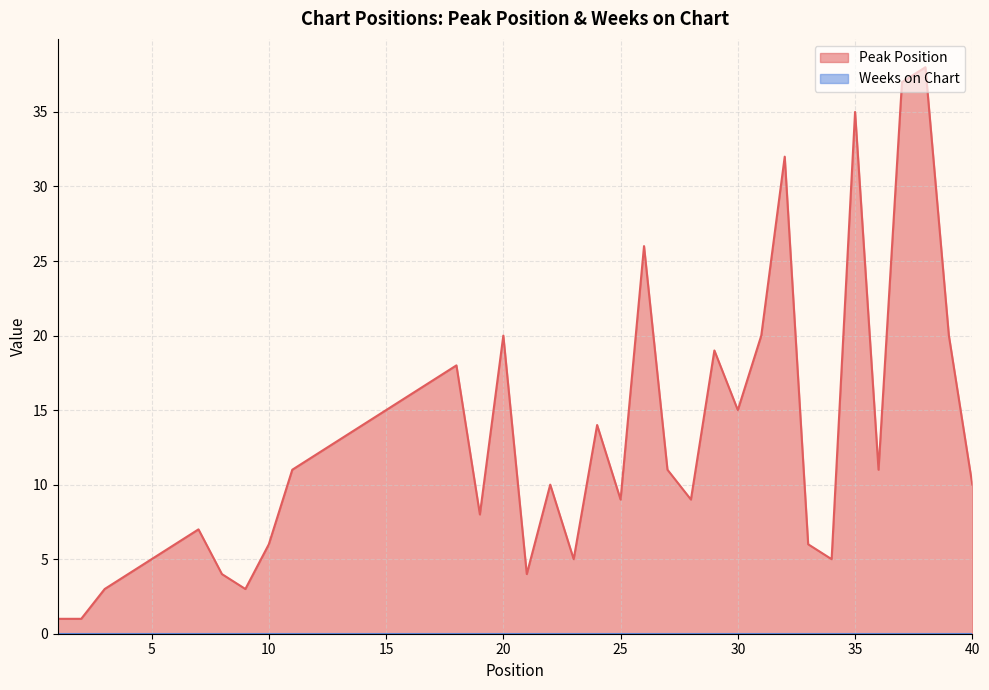

Reading right to left, what are all the values shown in this chart?

40=10	39=20	38=38	37=37	36=11	35=35	34=5	33=6	32=32	31=20	30=15	29=19	28=9	27=11	26=26	25=9	24=14	23=5	22=10	21=4	20=20	19=8	18=18	17=17	16=16	15=15	14=14	13=13	12=12	11=11	10=6	9=3	8=4	7=7	6=6	5=5	4=4	3=3	2=1	1=1